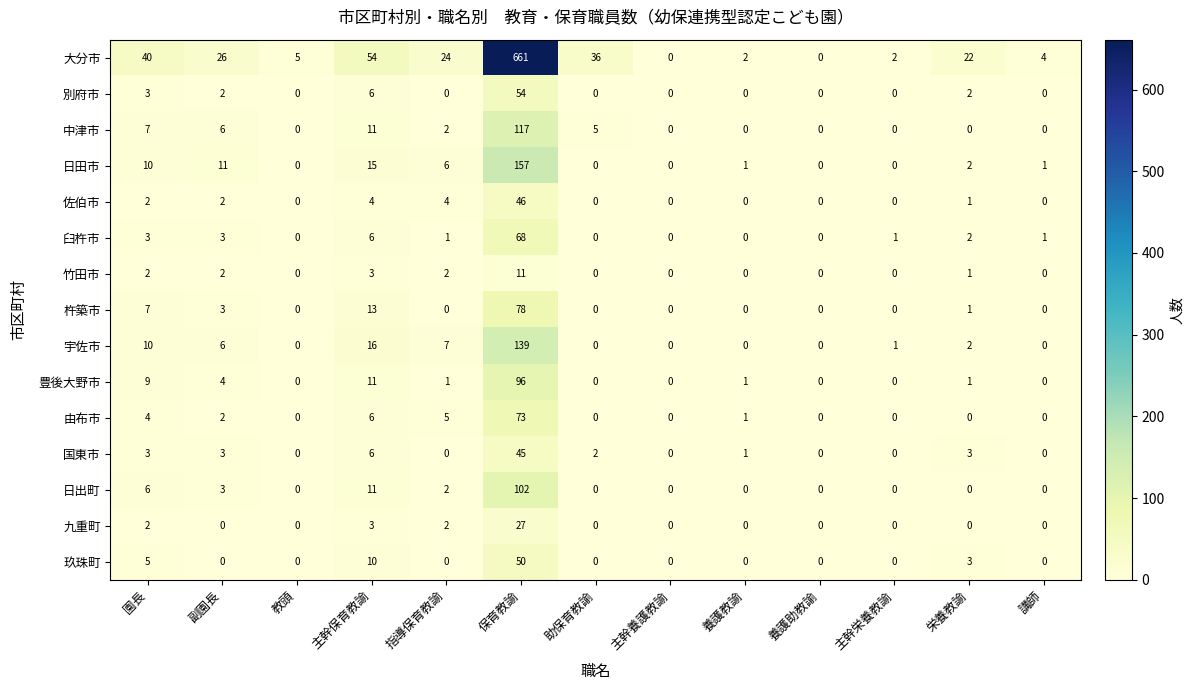

List the series in order of their peak value, lowest first.

竹田市, 九重町, 国東市, 佐伯市, 玖珠町, 別府市, 臼杵市, 由布市, 杵築市, 豊後大野市, 日出町, 中津市, 宇佐市, 日田市, 大分市